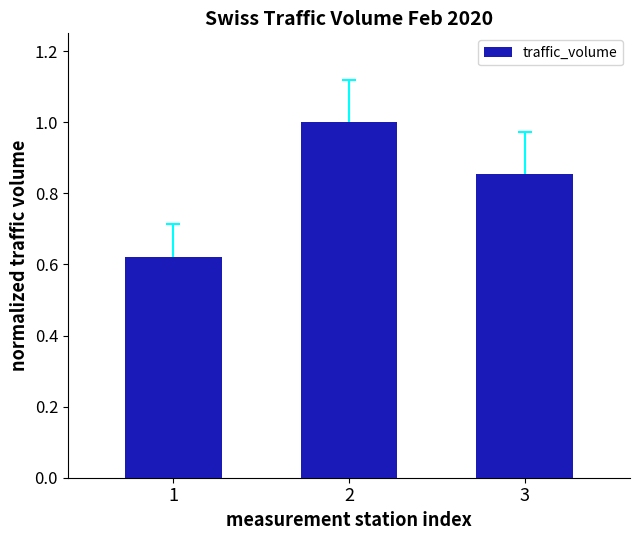

What is the value of the 2nd bar from the left?

1.0